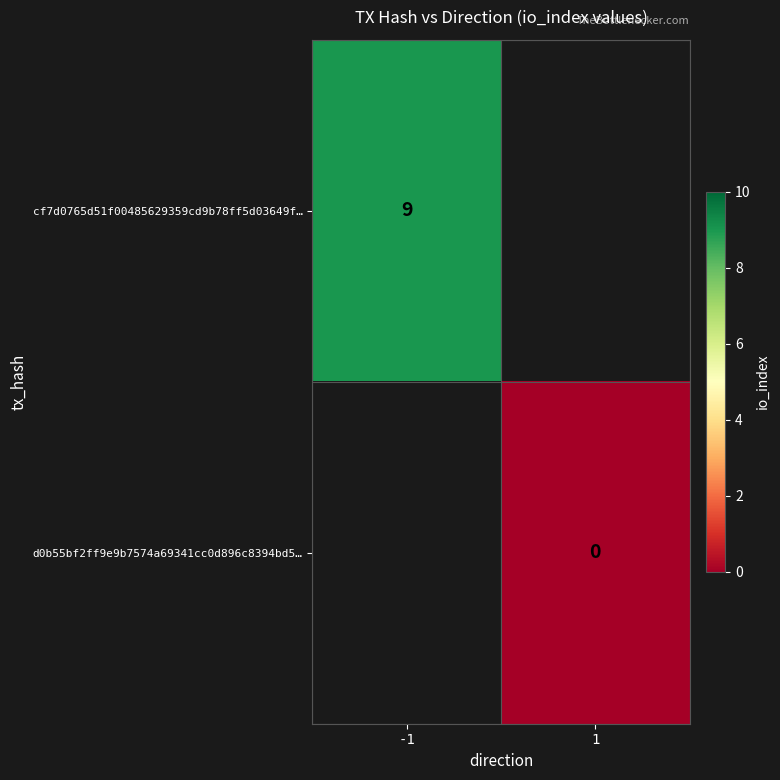

How many data points does each series have?

2